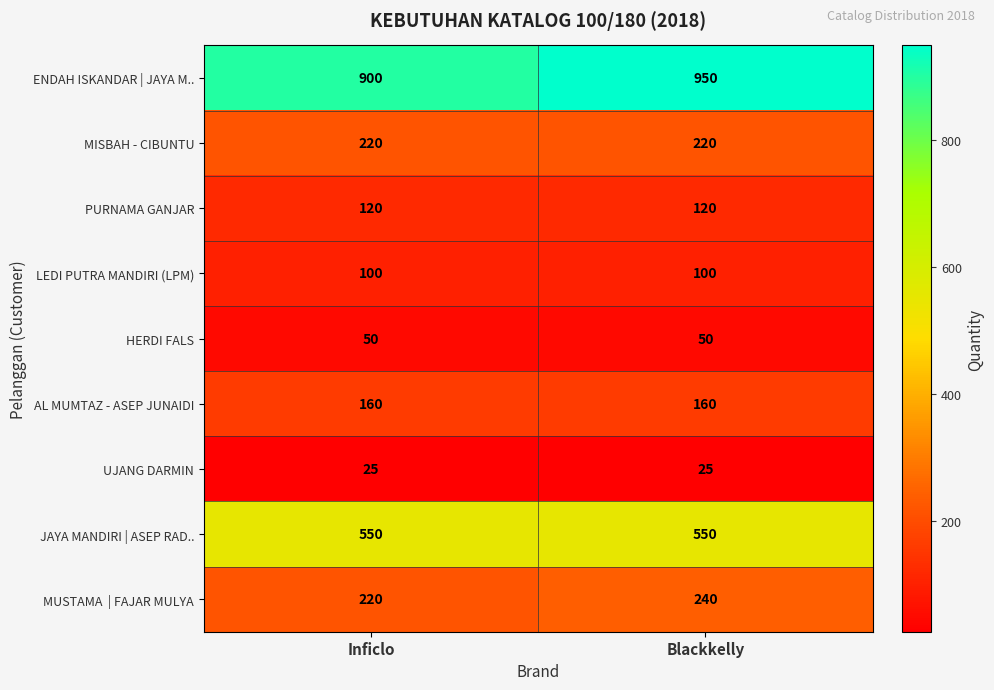

At how many categories does at least one series exceed 683?

2